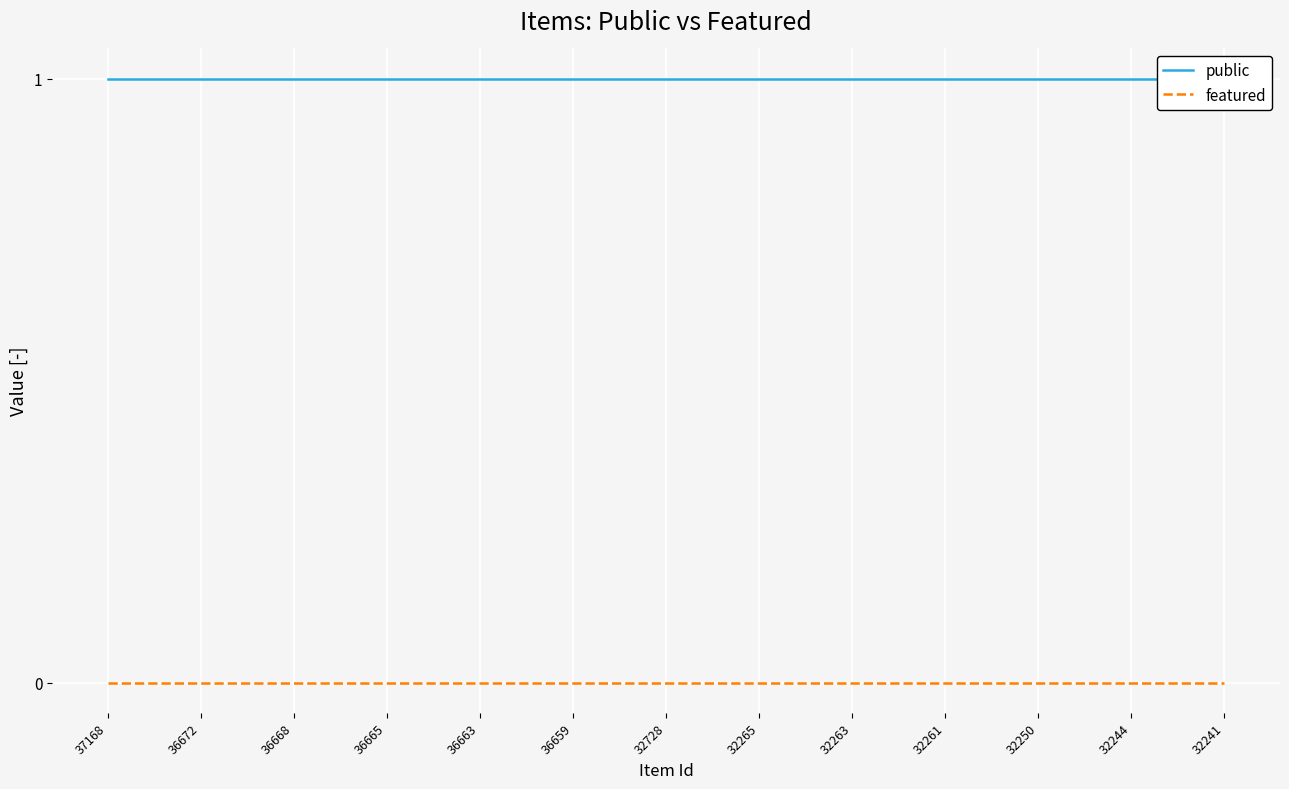

List the series in order of their overall mean, lowest first.

featured, public